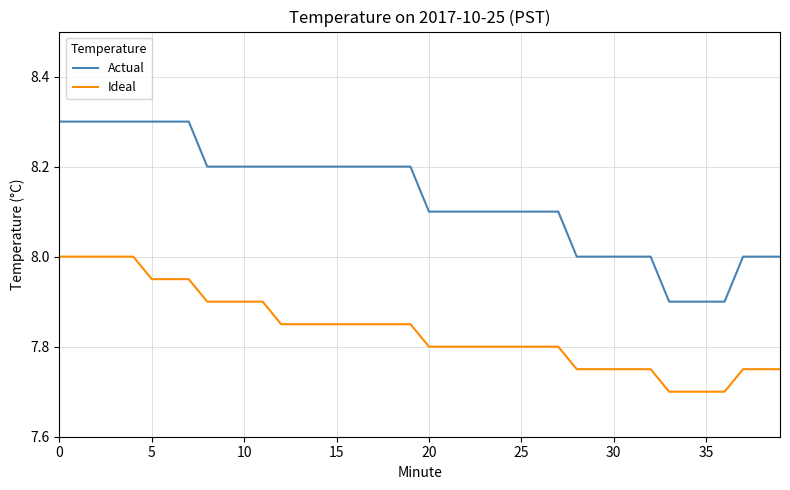

What is the smallest value displayed?

7.7